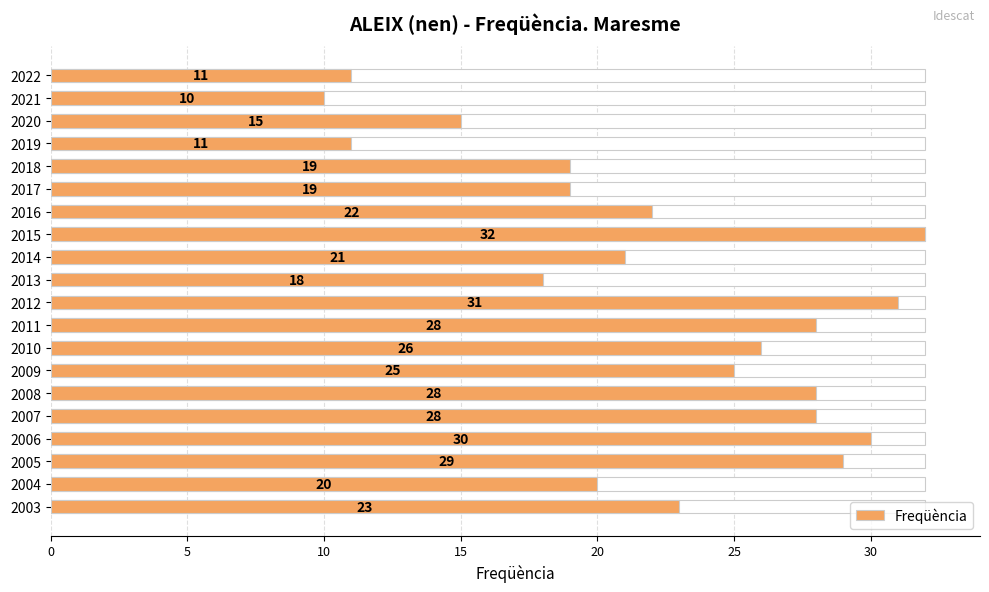

What is the sum of all values?

446